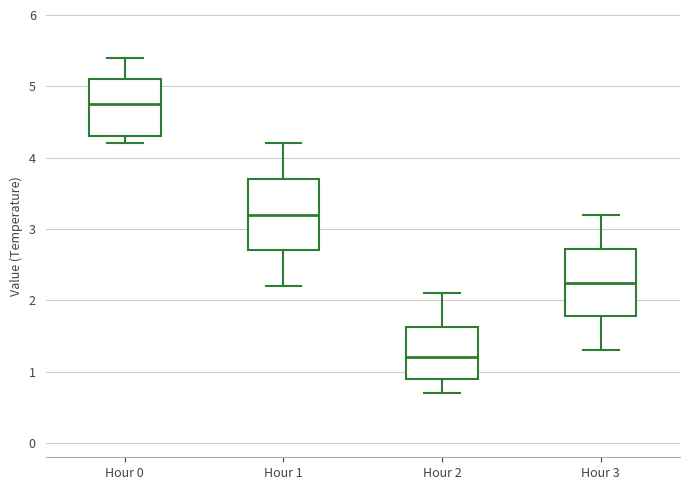

Which box's median line is the lowest?

Hour 2